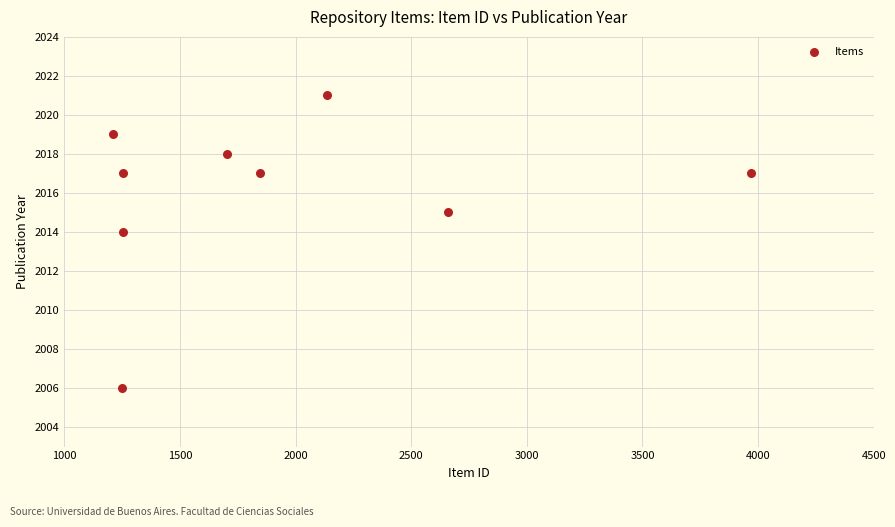

What Y value in the scatter plot is closest to 2013?

2014